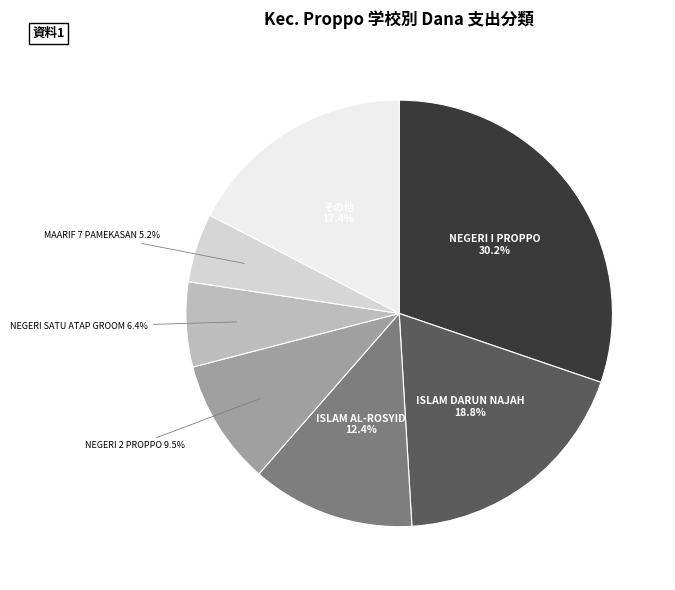

Does any single category account for the majority?

No